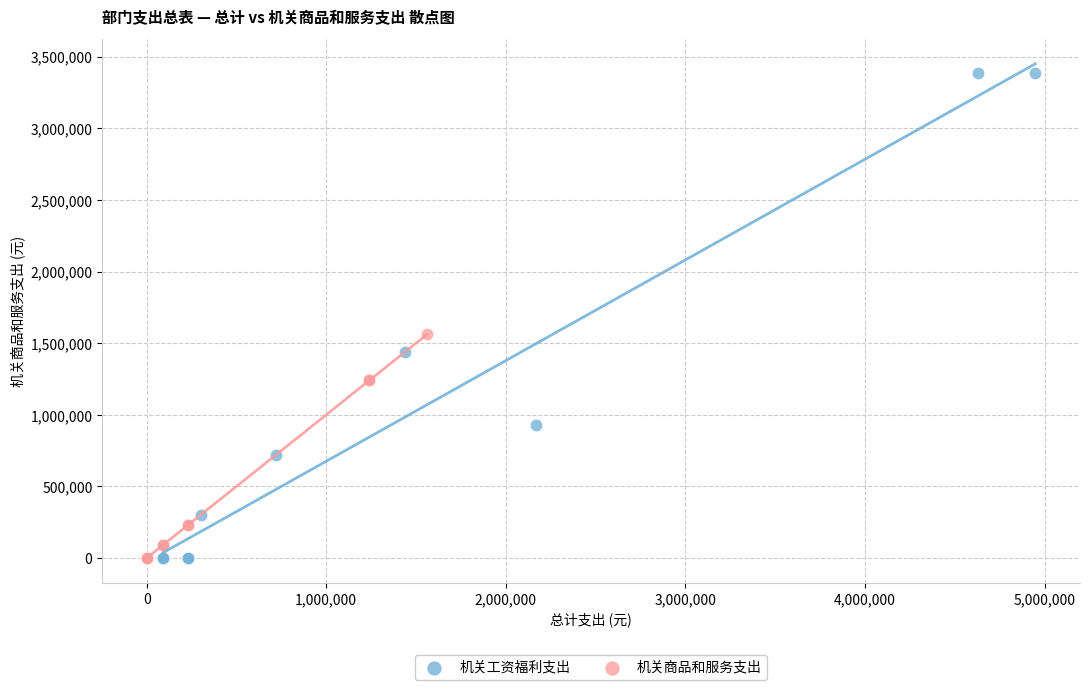

Which series has the largest Y range (max minus min)?

机关工资福利支出